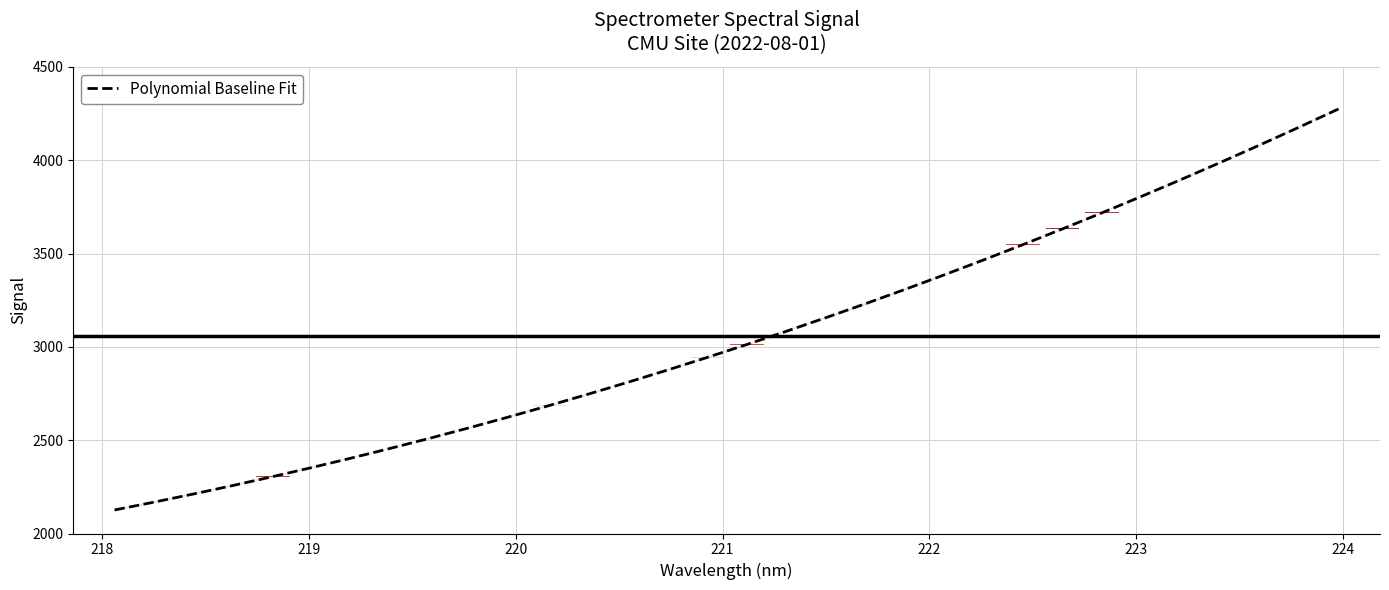

What is the maximum value shown in the chart?

4274.8